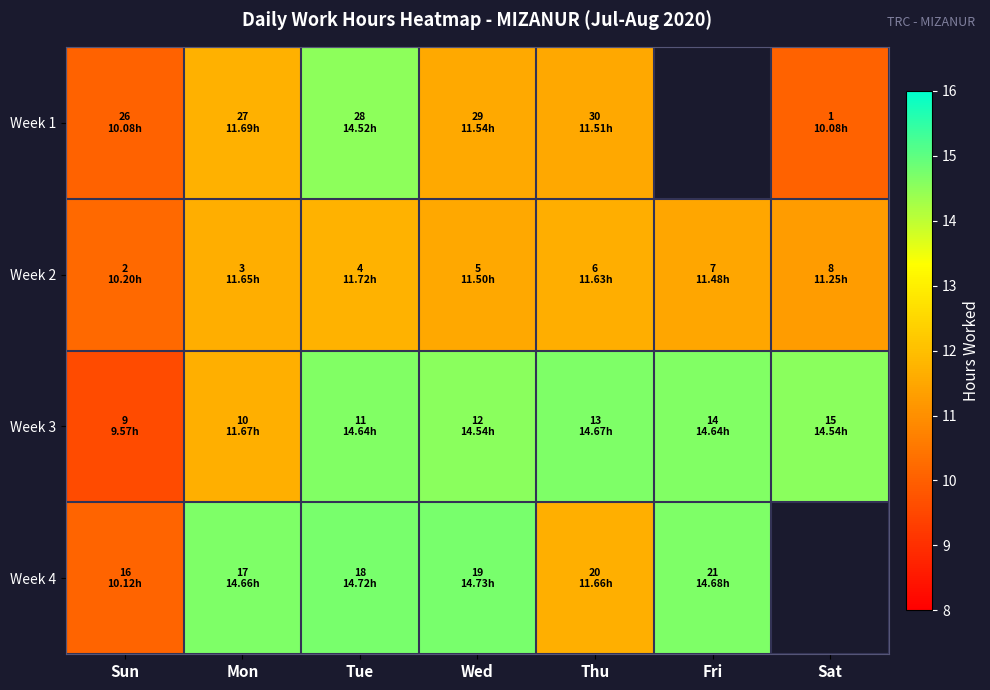

Which has a higher value, Wed or Mon?

Mon